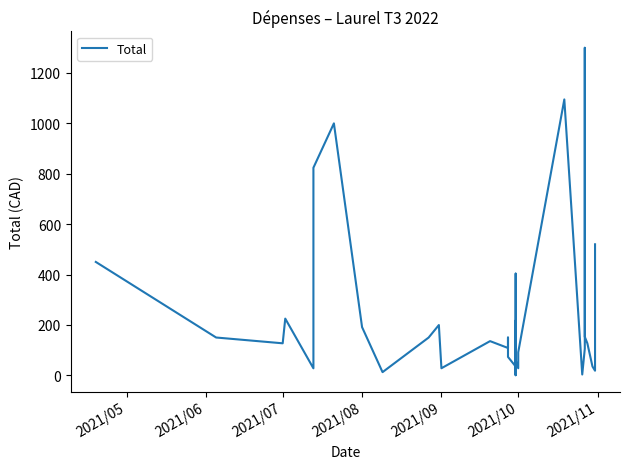

What is the label of the 36th point from the right?

2021/08